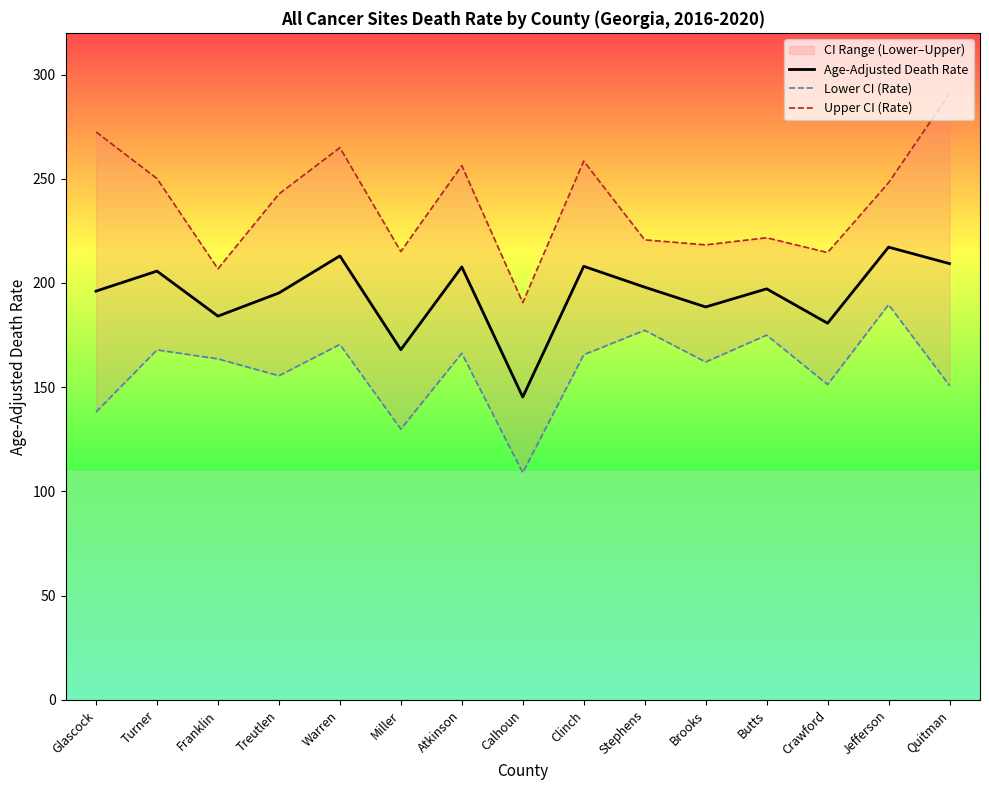

Read the Age-Adjusted Death Rate value at Jefferson.

217.2